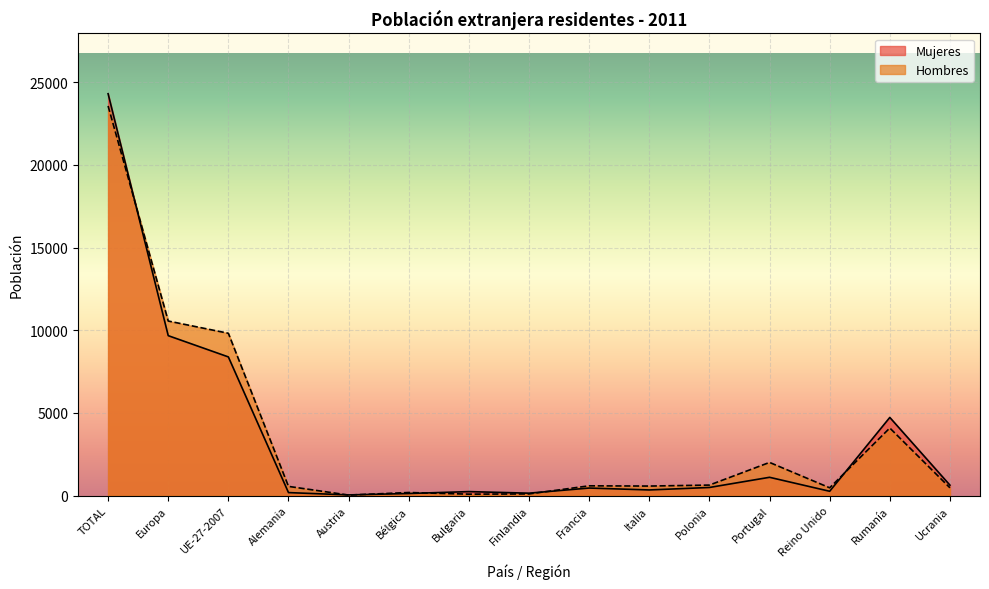

Reading left to right, transcribe all the data shown in this chart.

Mujeres: 24300	9670	8385	180	40	125	240	145	455	340	490	1105	260	4725	630
Hombres: 23560	10555	9815	555	30	185	85	100	590	575	635	2005	470	4085	470